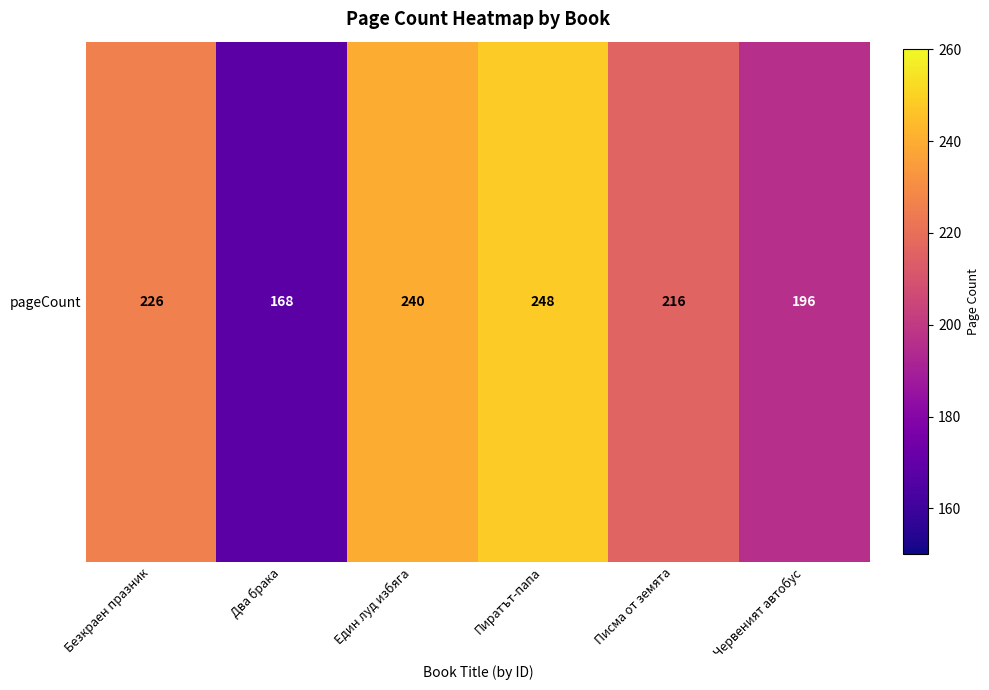

Reading left to right, what are all the values shown in this chart?

226	168	240	248	216	196